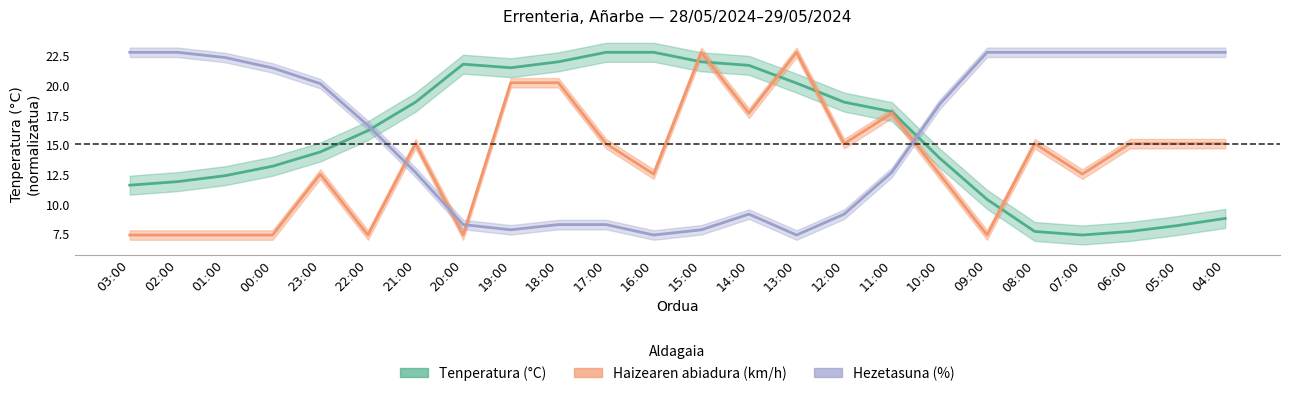

Reading left to right, transcribe all the data shown in this chart.

Tenperatura (°C): 11.6	11.9	12.4	13.2	14.4	16.2	18.6	21.8	21.5	22.0	22.8	22.8	22.0	21.7	20.2	18.6	17.8	13.9	10.4	7.7	7.4	7.7	8.2	8.8
Haizearen abiadura (km/h): 7.4	7.4	7.4	7.4	12.5	7.4	15.1	7.4	20.2	20.2	15.1	12.5	22.8	17.7	22.8	15.1	17.7	12.5	7.4	15.1	12.5	15.1	15.1	15.1
Hezetasuna (%): 22.8	22.8	22.4	21.5	20.2	16.6	12.7	8.3	7.8	8.3	8.3	7.4	7.8	9.2	7.4	9.2	12.7	18.4	22.8	22.8	22.8	22.8	22.8	22.8